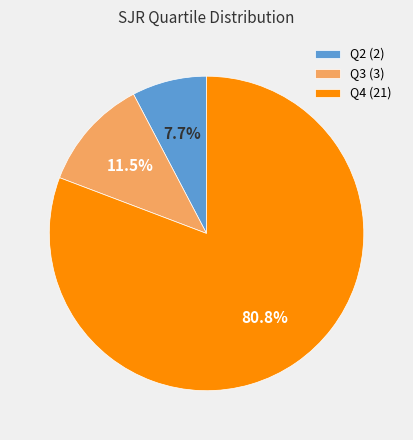

Which slice is the smallest?

Q2